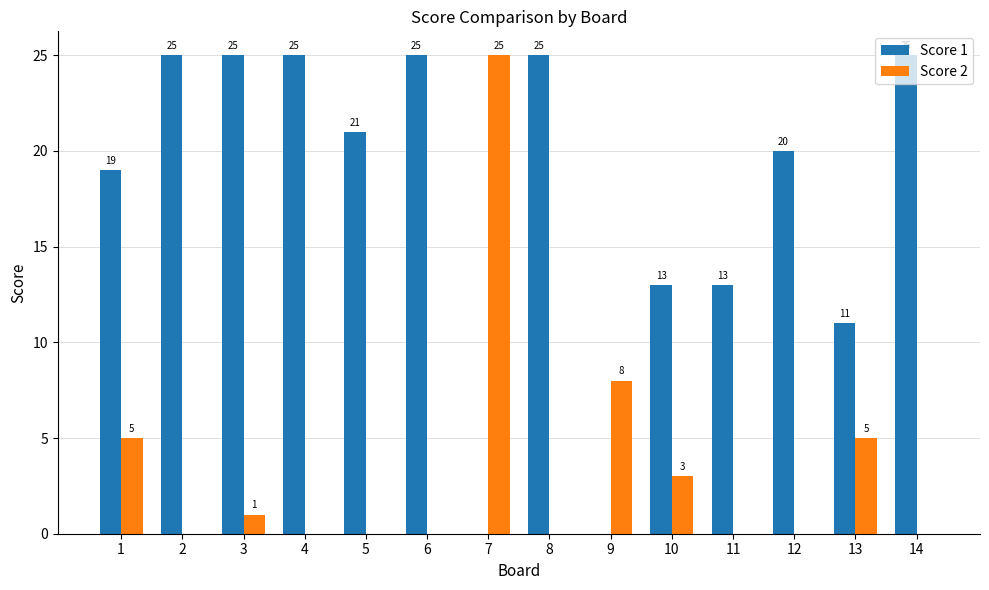

What is the average value of the Score 1 series?

18